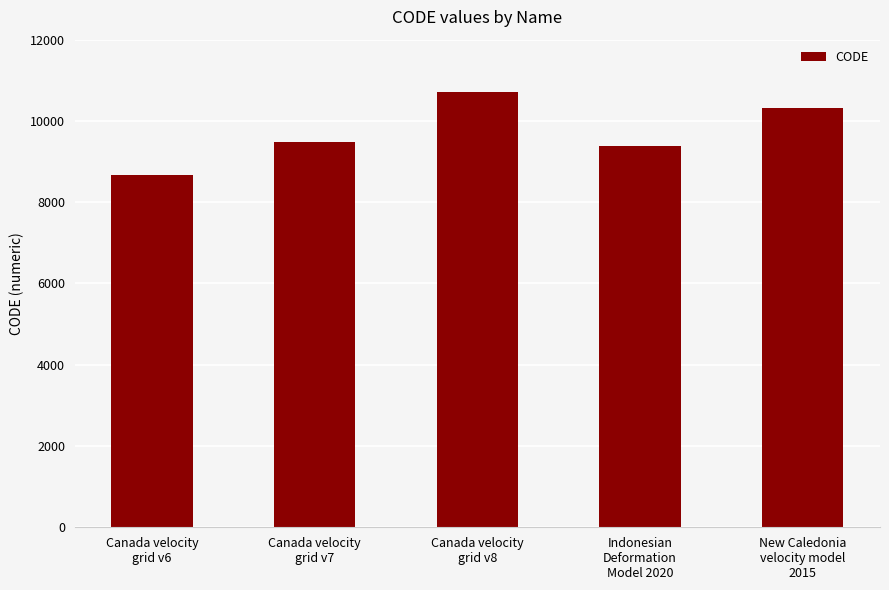

What is the difference between the values at New Caledonia
velocity model
2015 and Canada velocity
grid v7?

840